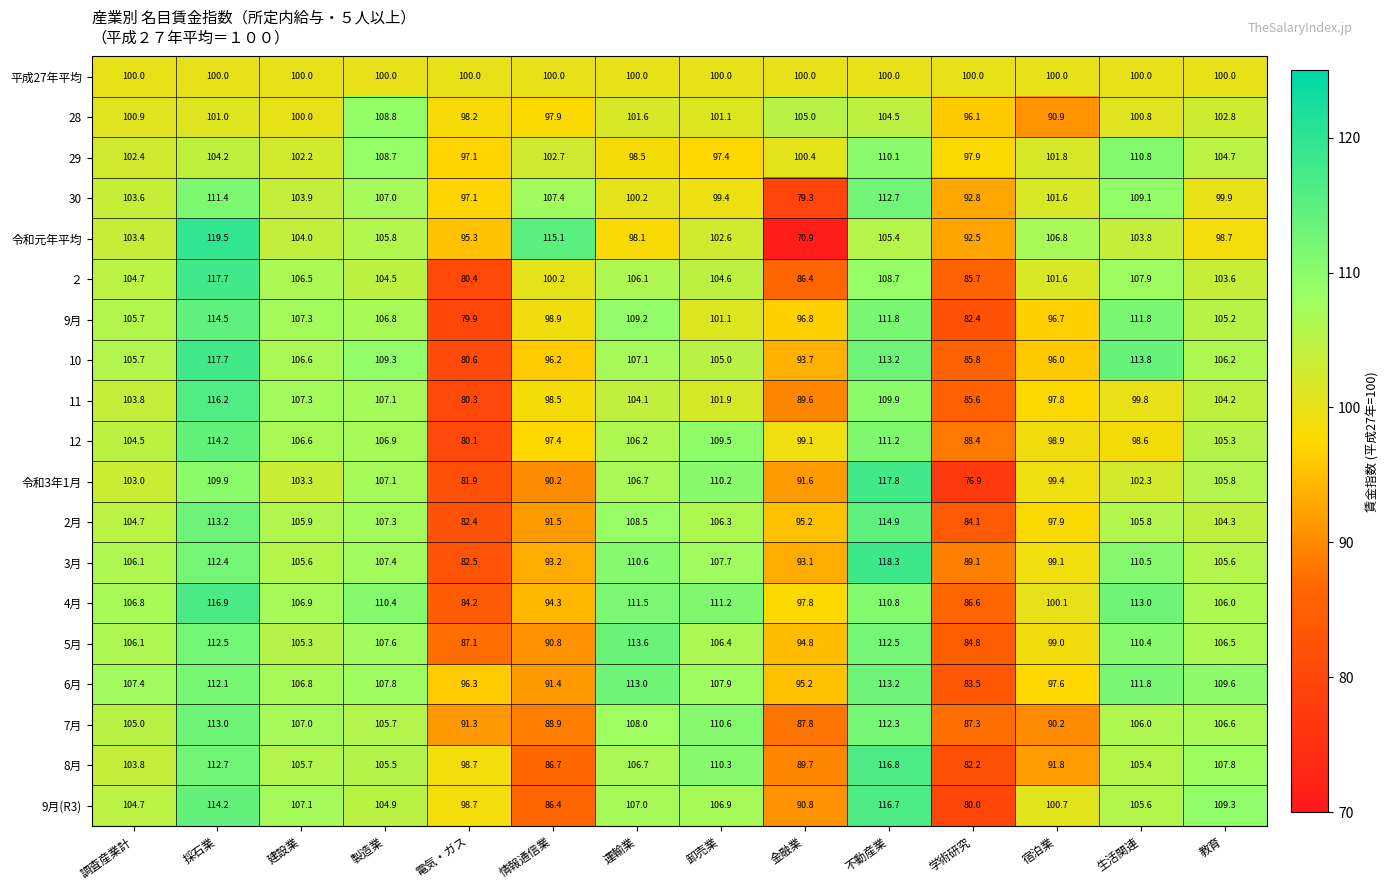

What is the approximate value of 9月(R3) at 運輸業?

107.0